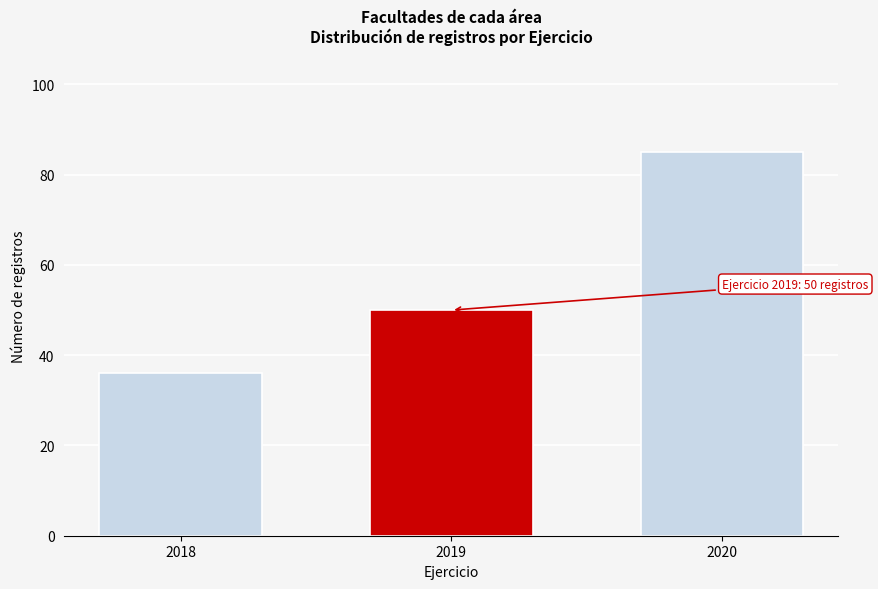

Reading left to right, what are all the values shown in this chart?

36	50	85